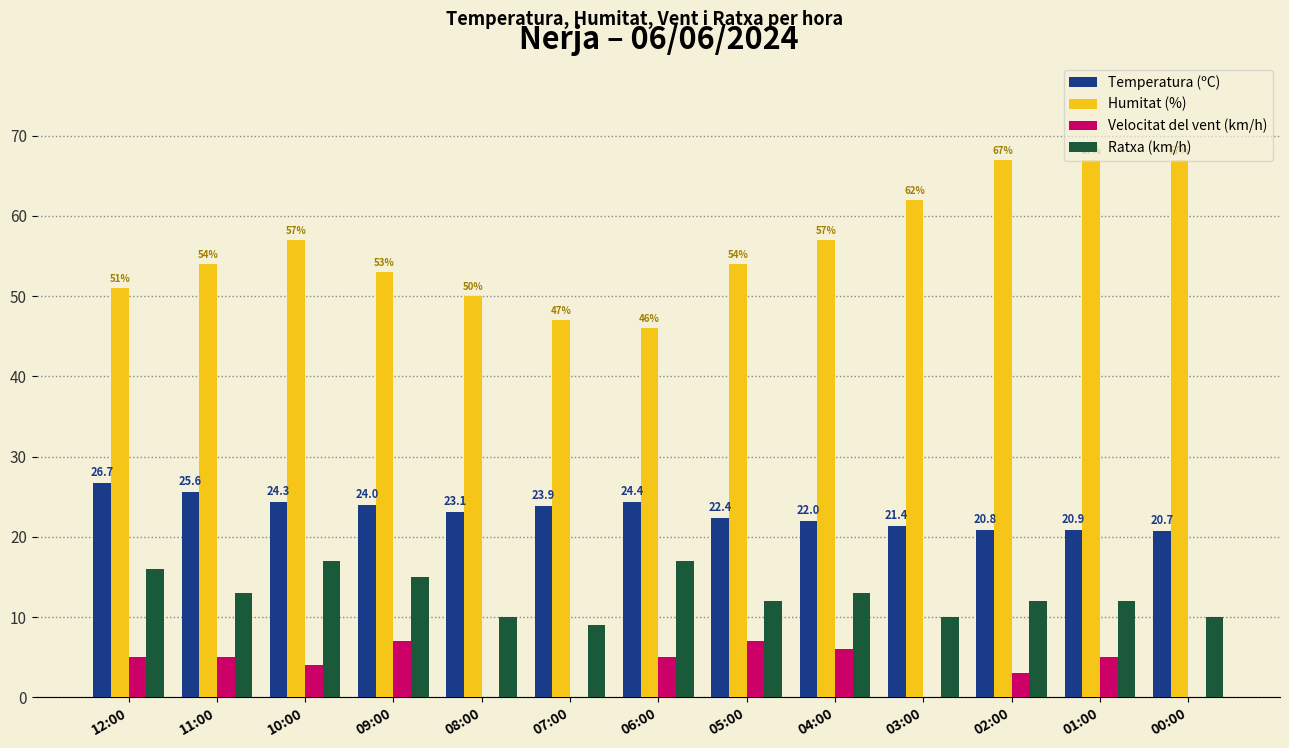

What is the greatest value displayed?

67.0